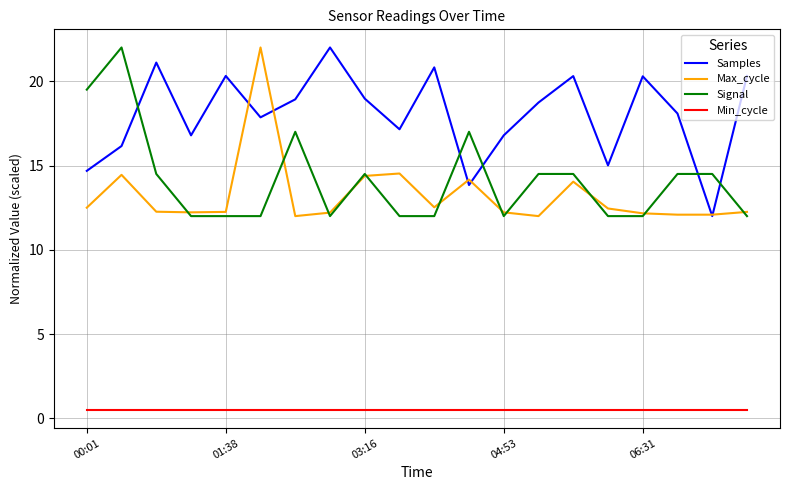

True or false: Min_cycle and Samples cross at least once.

False